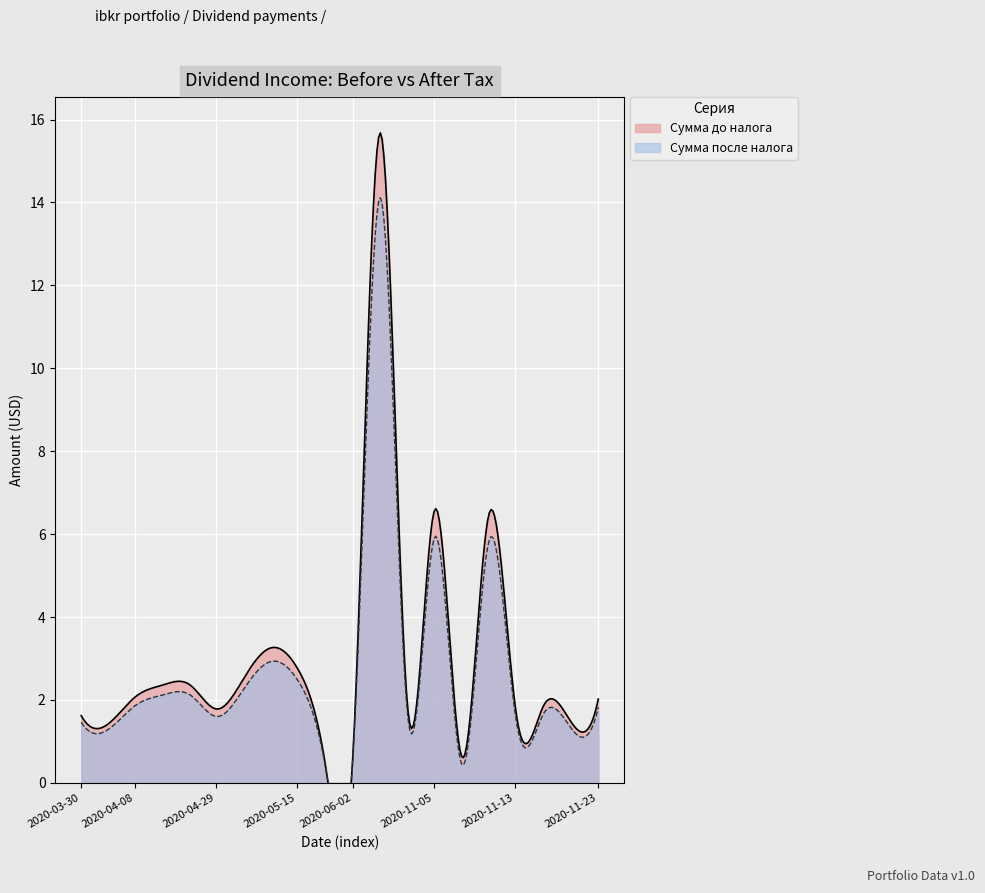

Which label corresponds to the smallest value in the chart?

2020-06-02